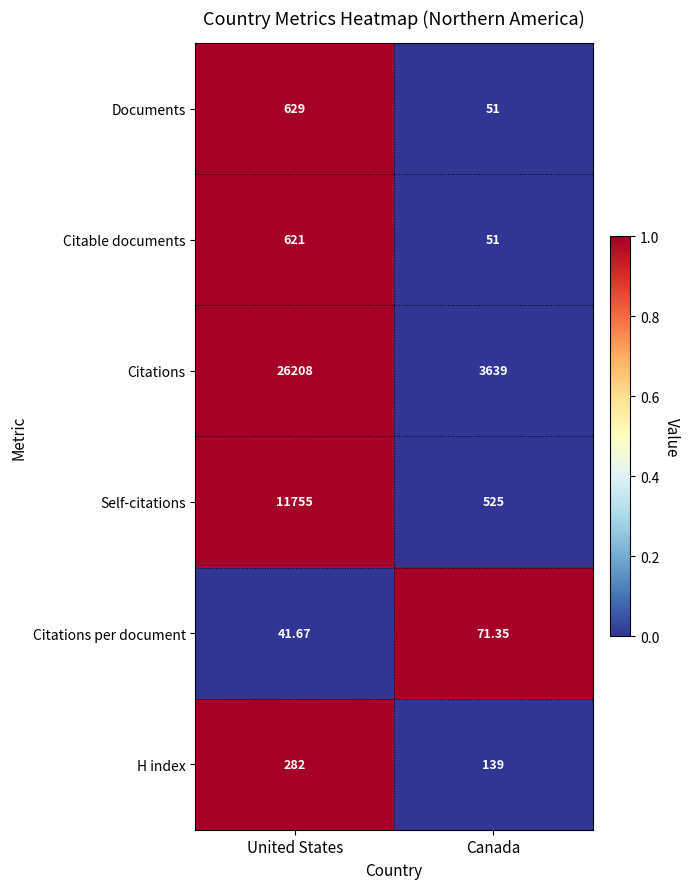

At which category does the chart reach its minimum across all series?

United States